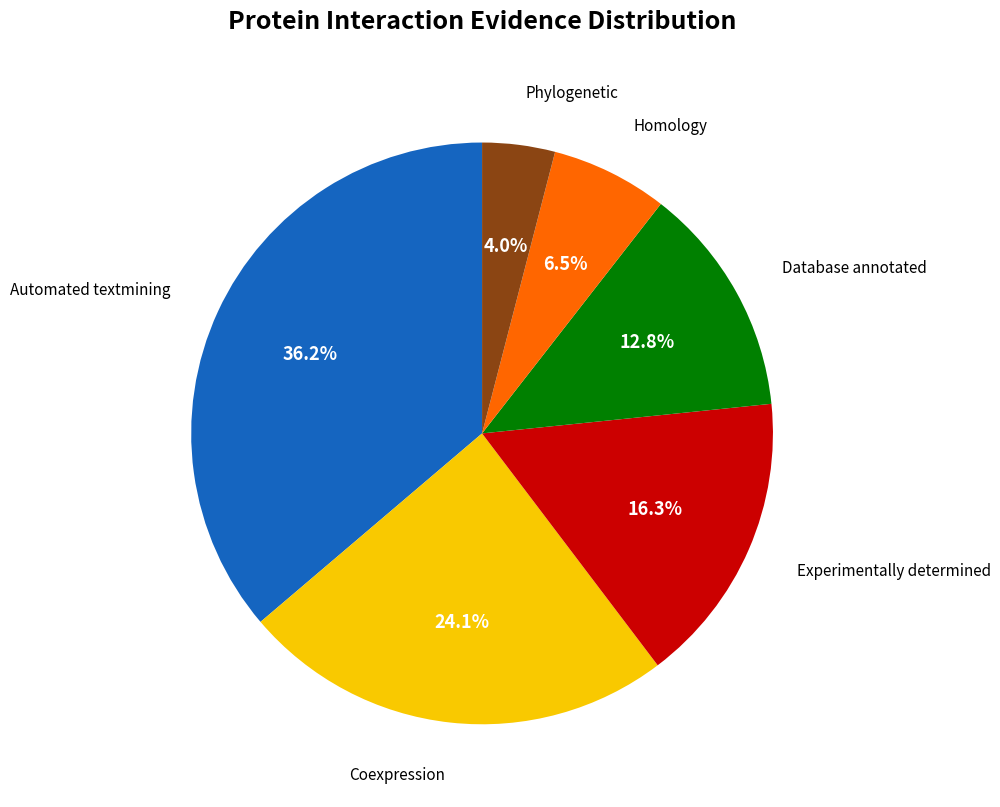

Is there any slice that represents more than half of the pie?

No